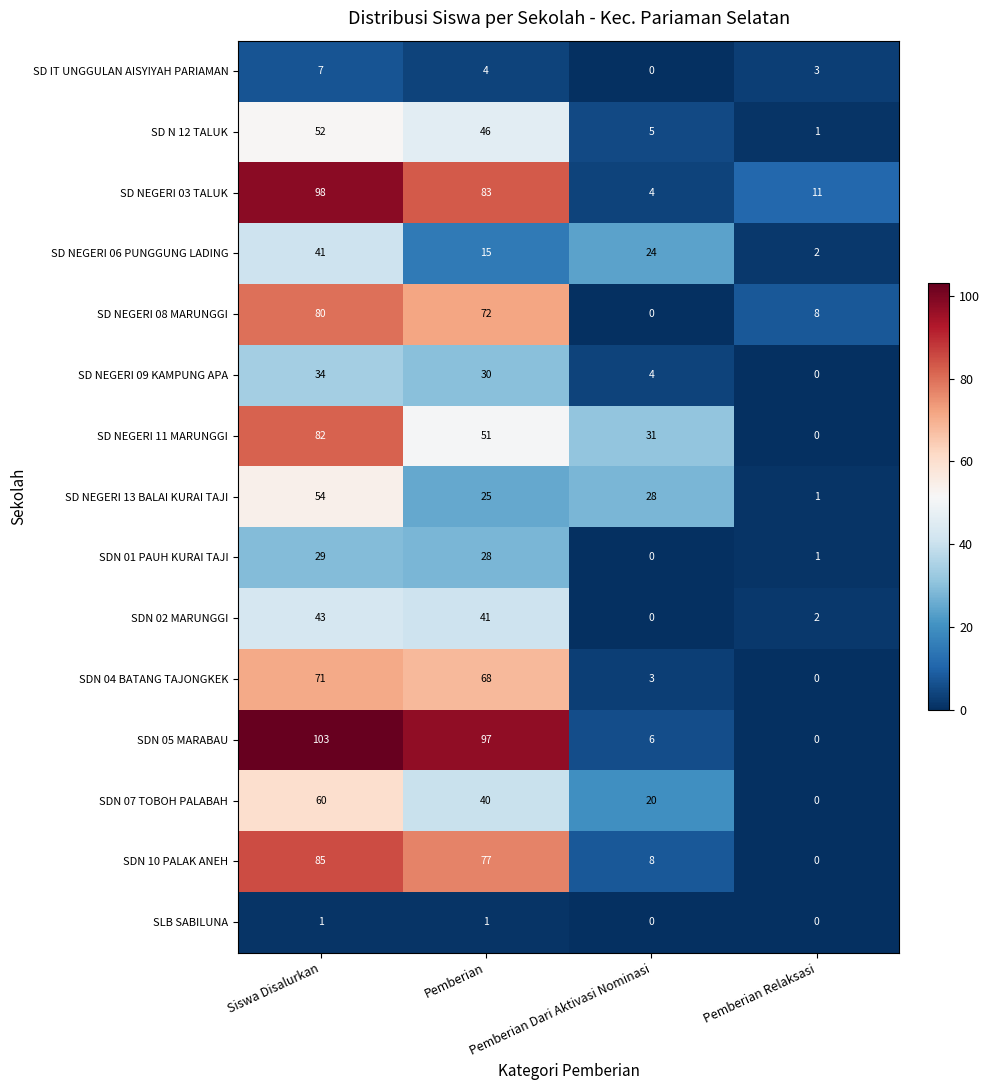

Which series has the largest range (max minus min)?

SDN 05 MARABAU